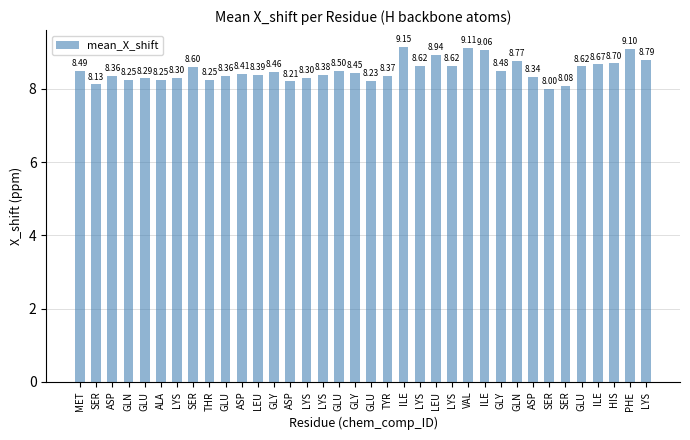

Is it true that the value at ASP is 2.2?

False